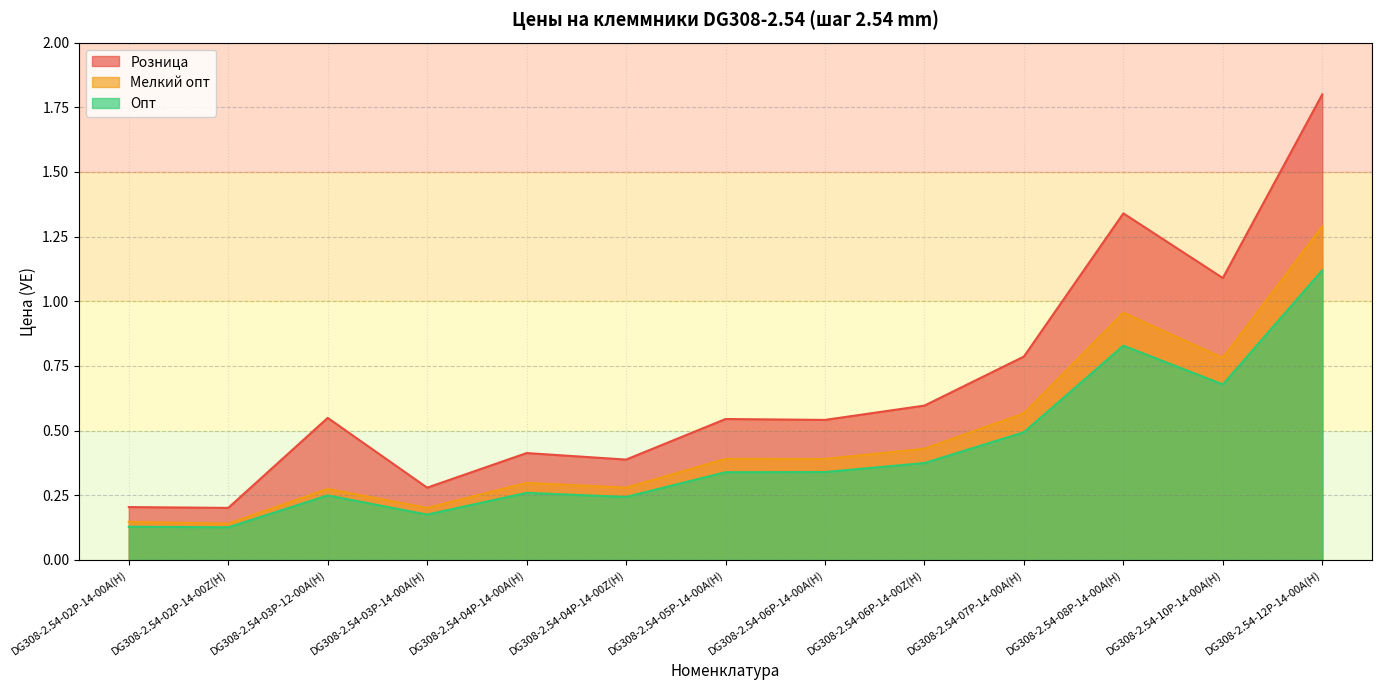

The value of Розница at DG308-2.54-02P-14-00A(H) is 0.2. True or false?

True